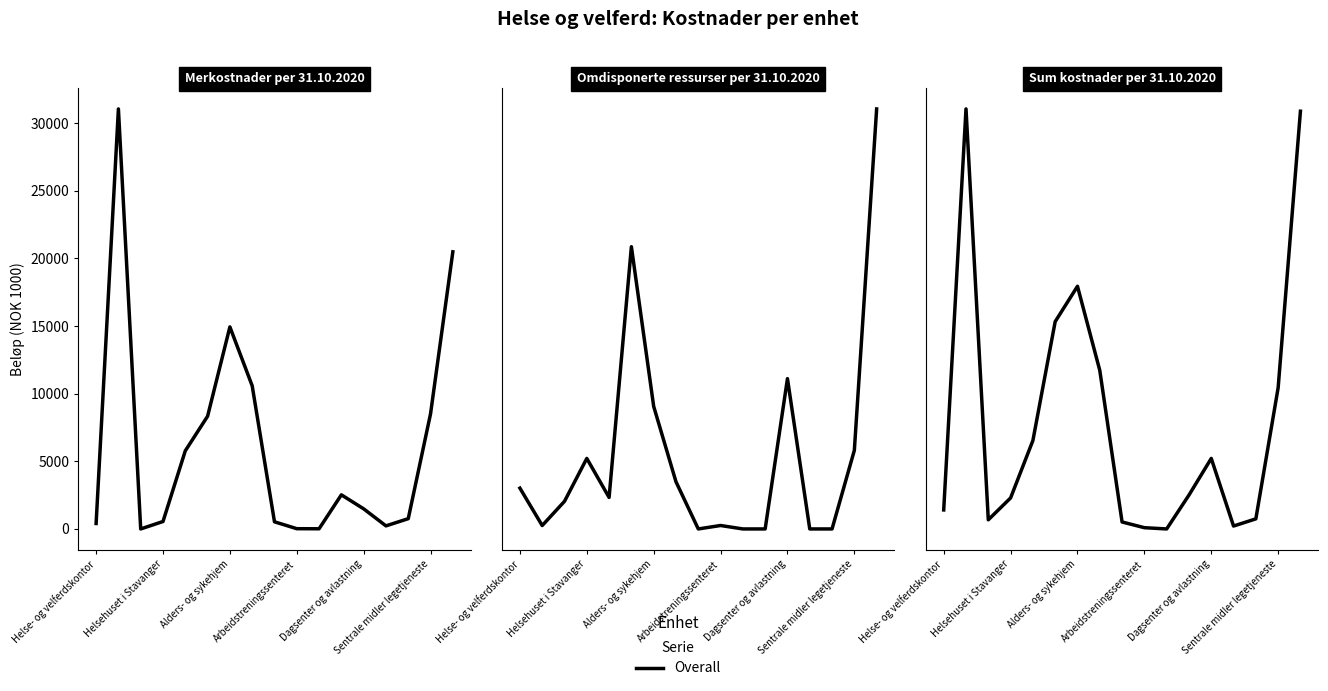

True or false: the data shows 19 at 10.

False